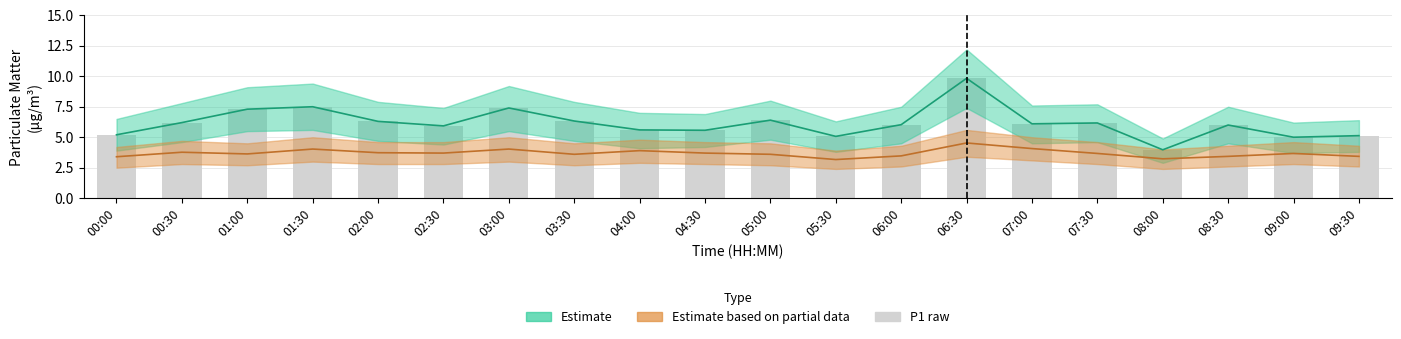

Rank the categories by value from highest to lowest.

06:30, 01:30, 03:00, 01:00, 05:00, 03:30, 02:00, 00:30, 07:30, 07:00, 06:00, 08:30, 02:30, 04:00, 04:30, 00:00, 09:30, 05:30, 09:00, 08:00